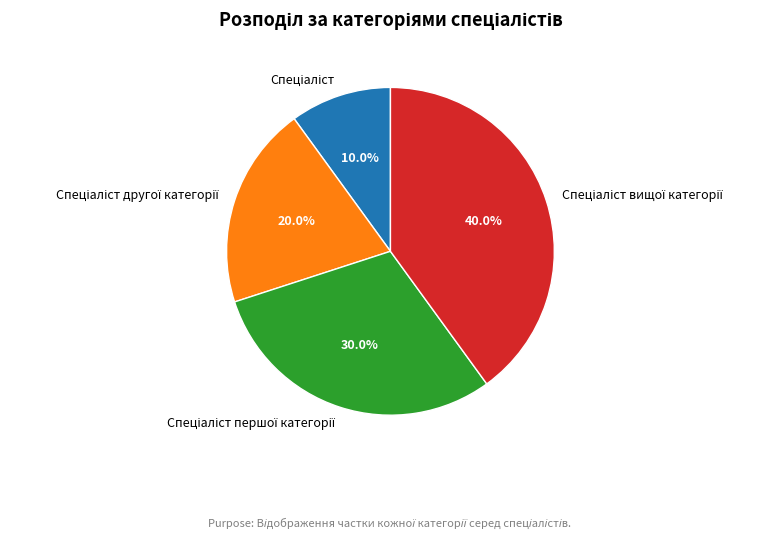

Is there a majority slice in this chart?

No